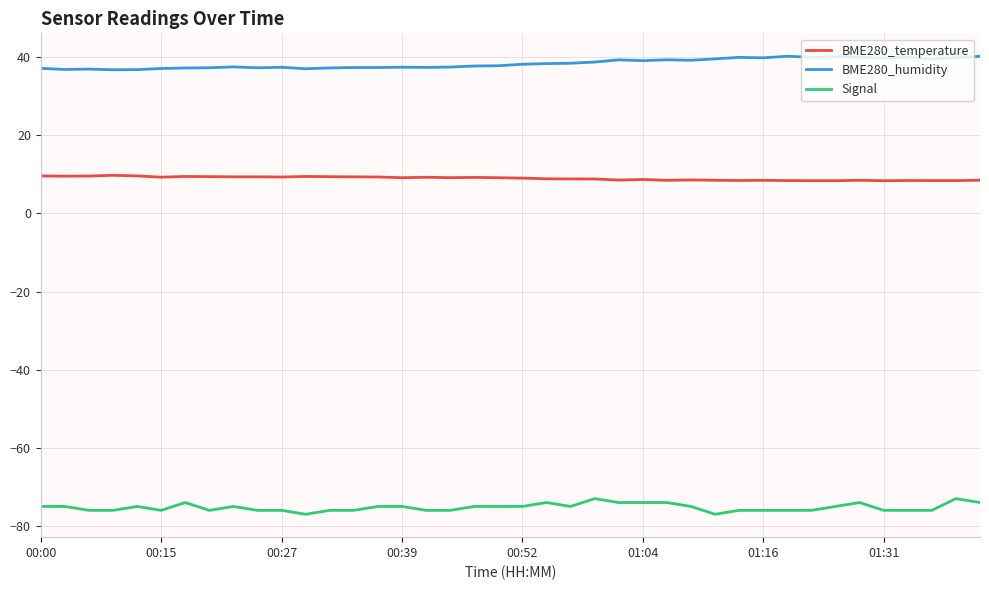

What is the difference between the second highest and minimum values in the BME280_temperature series?

1.2